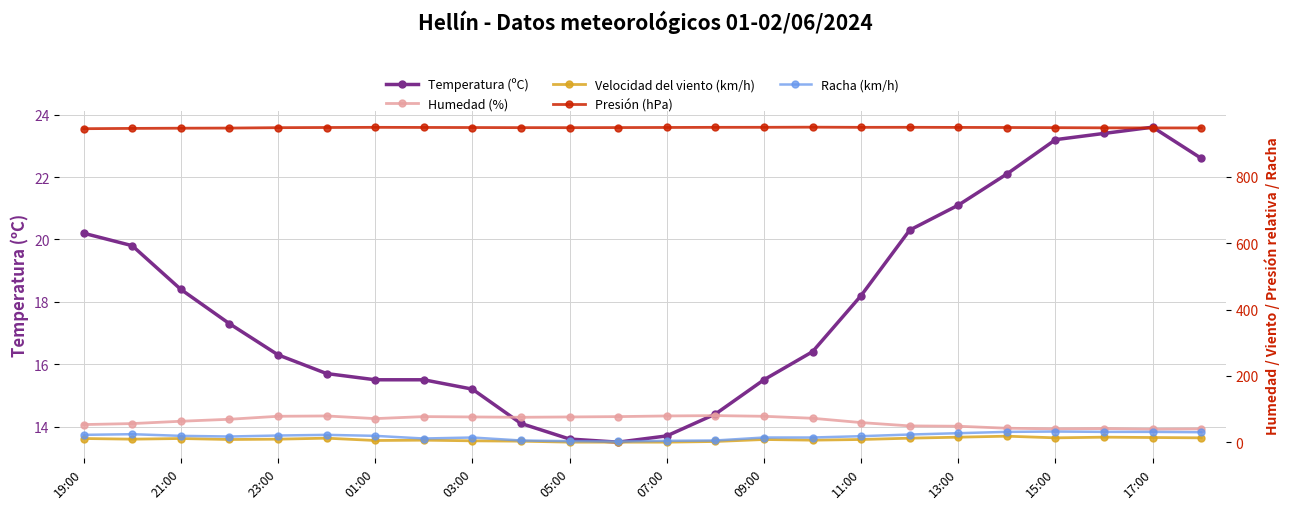

Where does the Temperatura (ºC) series first go above 17?

19:00